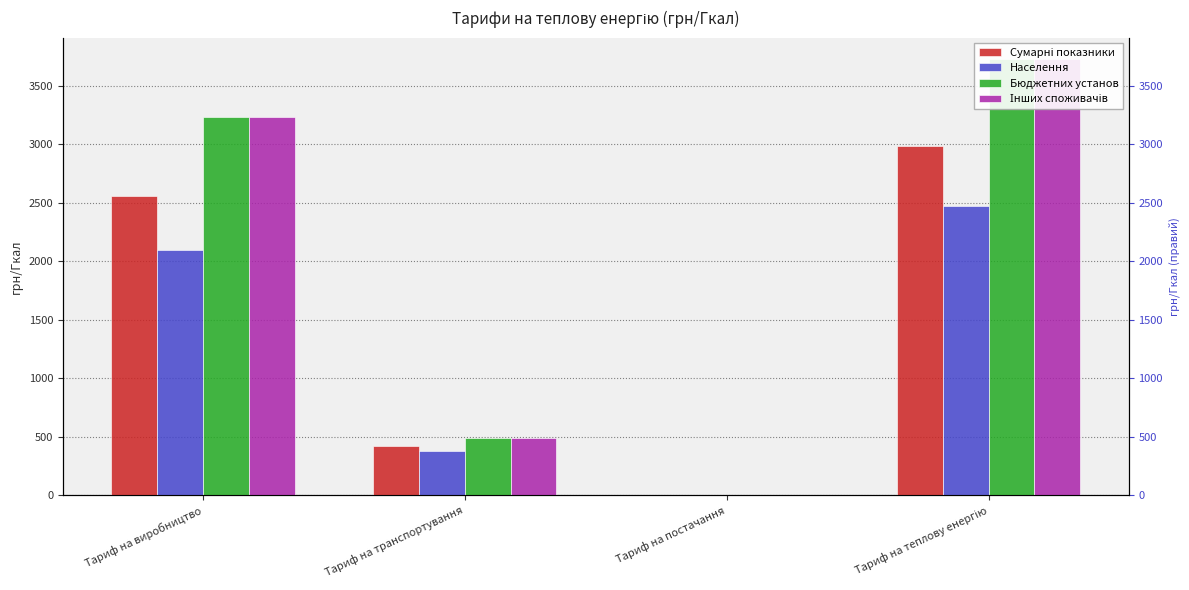

True or false: Населення has a value of 4.5 at Тариф на постачання.

True